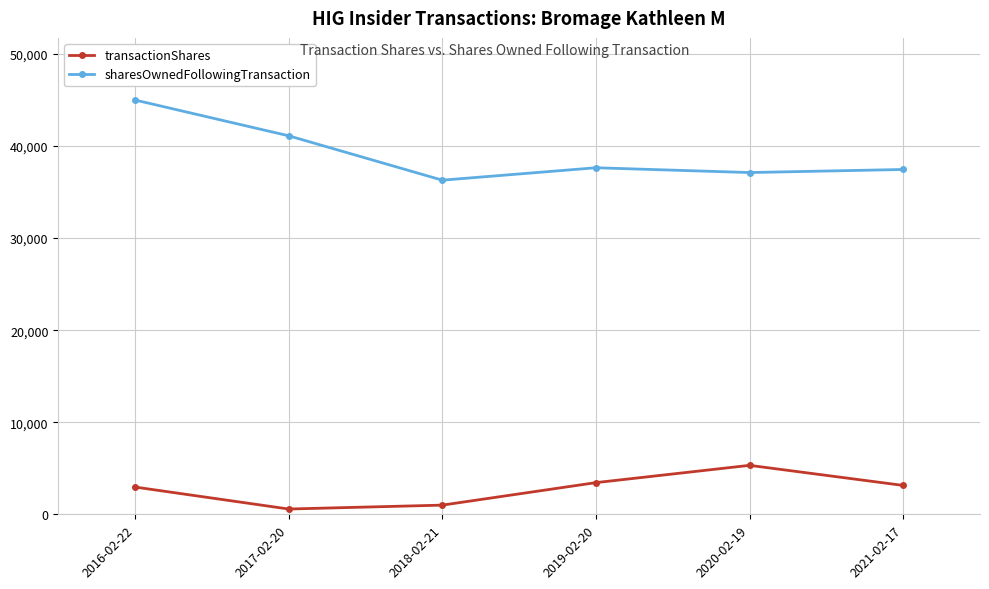

The value of transactionShares at 2021-02-17 is 881. True or false?

False